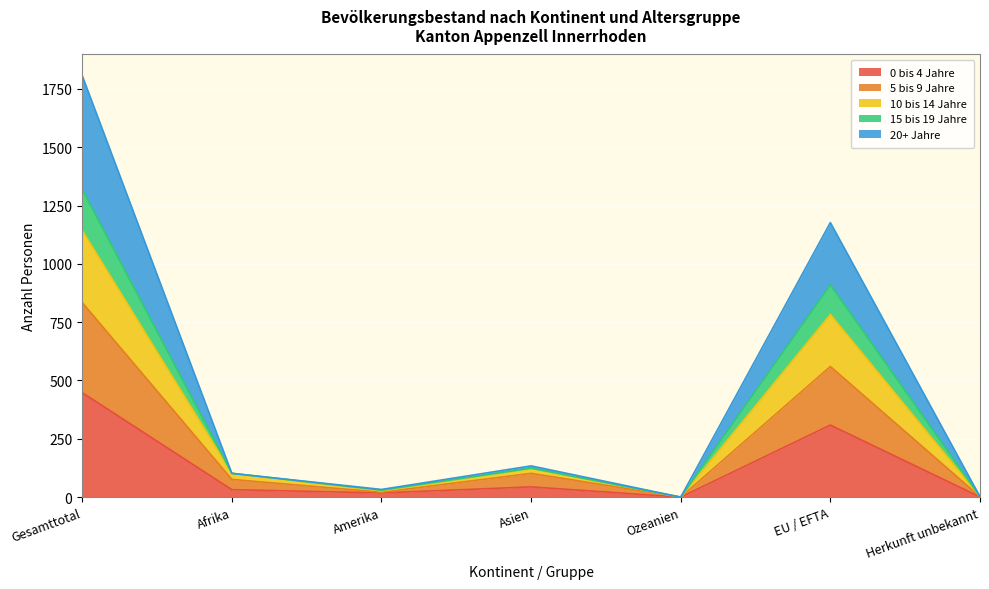

Does the chart display data point markers on the line(s)?

No